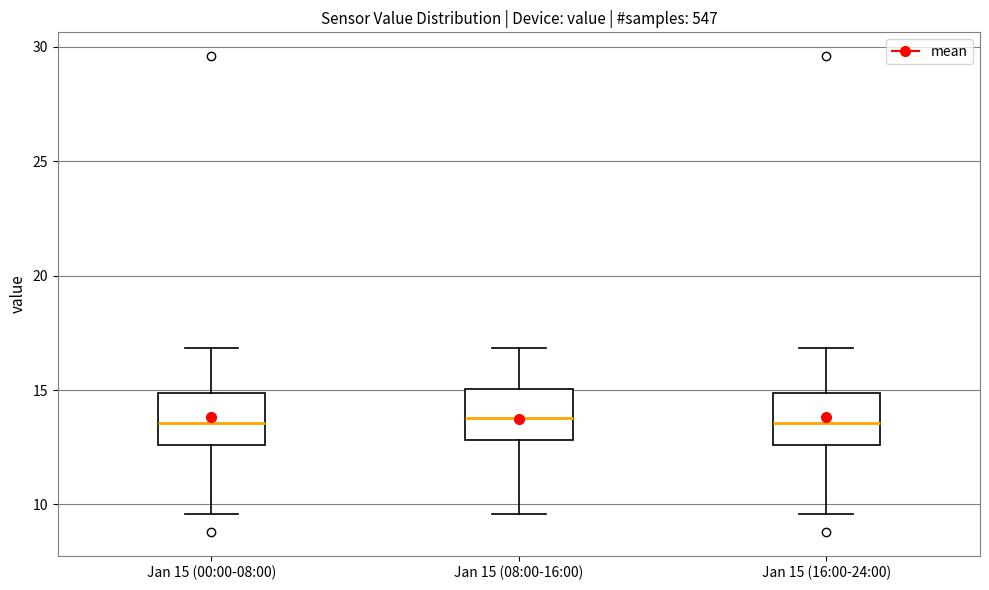

Reading left to right, transcribe this box plot: for each box, give where its median line is, the range the box spans, and where its two whiskers end, as read against the y-axis. The values are not printed on the chart, so give them approximately, as read against the axis.

Jan 15 (00:00-08:00): median 13.5, box 12.5 to 15.0, whiskers 9.5 to 17.0
Jan 15 (08:00-16:00): median 14.0, box 13.0 to 15.0, whiskers 9.5 to 17.0
Jan 15 (16:00-24:00): median 13.5, box 12.5 to 15.0, whiskers 9.5 to 17.0